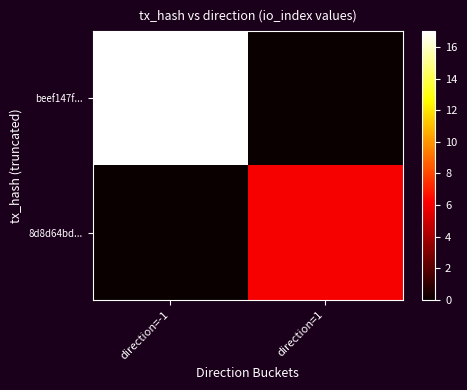

At how many categories does at least one series exceed 13?

1